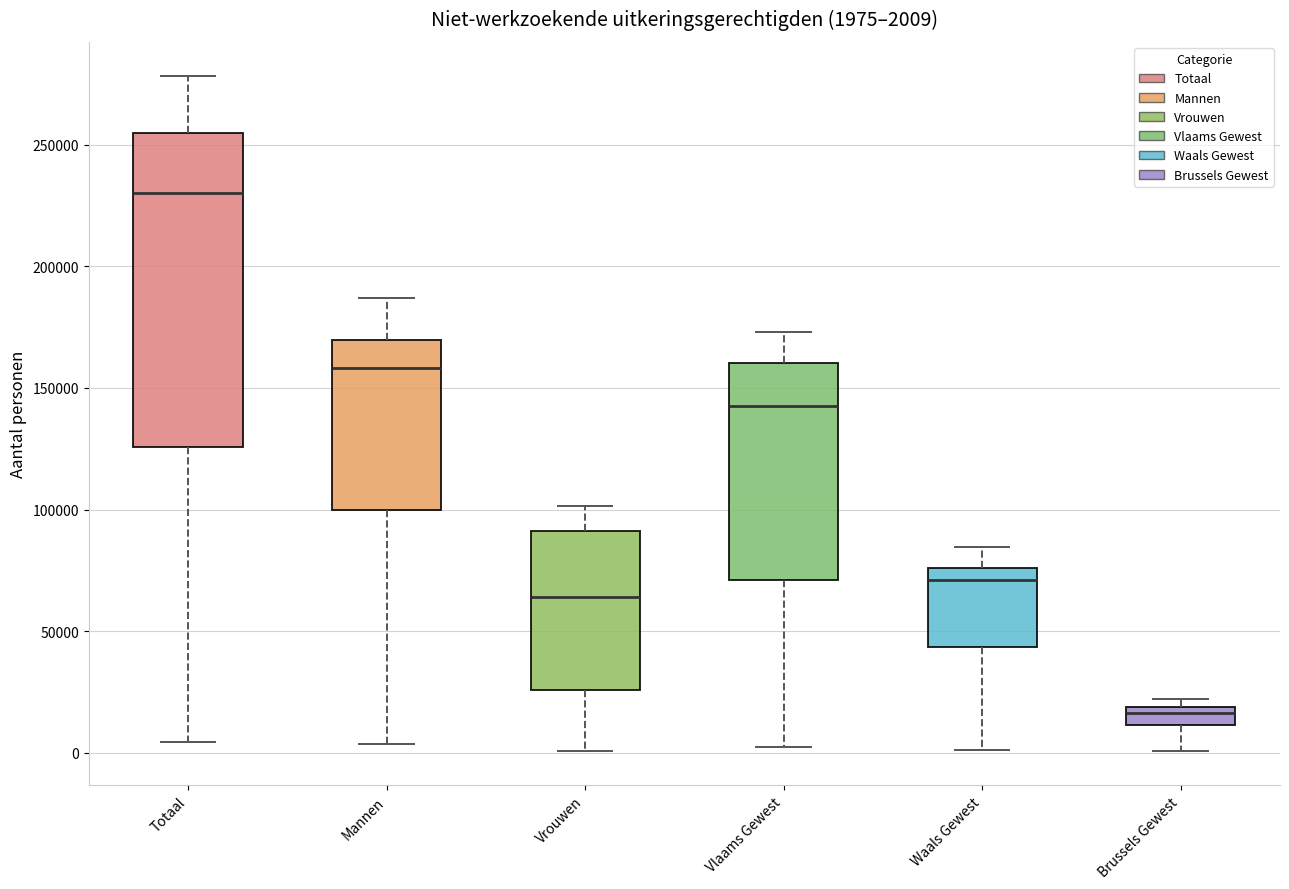

Which box has the lowest median line?

Brussels Gewest